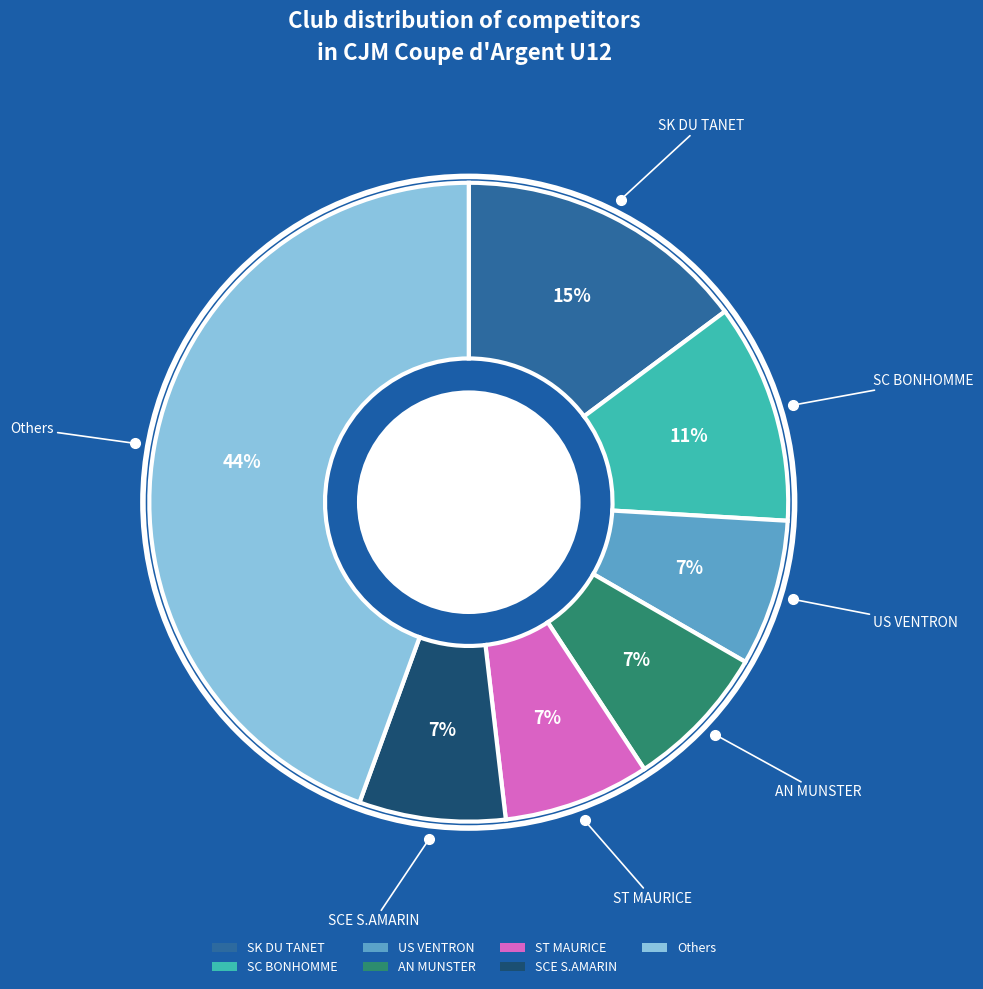

How many segments does this pie chart have?

7